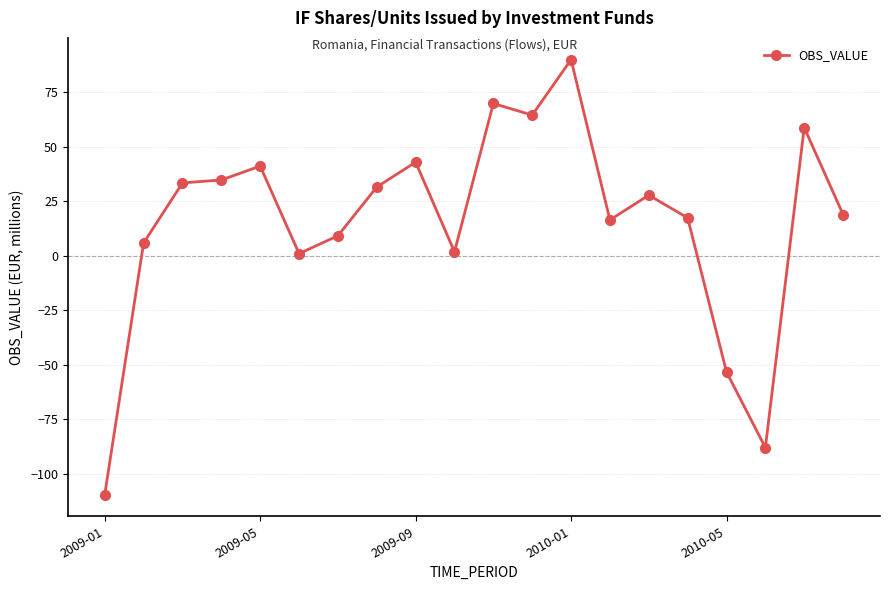

True or false: the data has more than 2 interior local peaks.

True